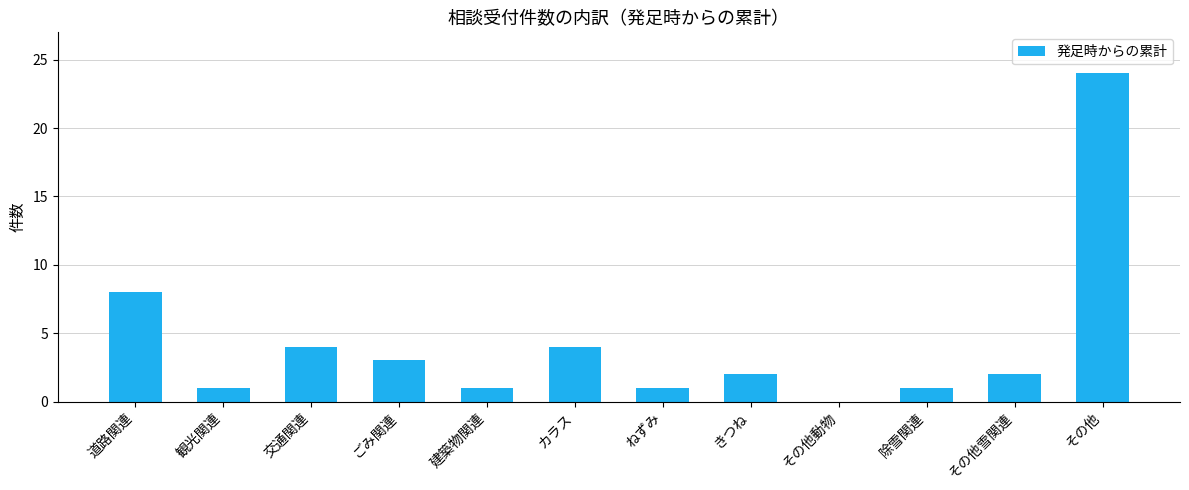

The value at 道路関連 is 8. True or false?

True